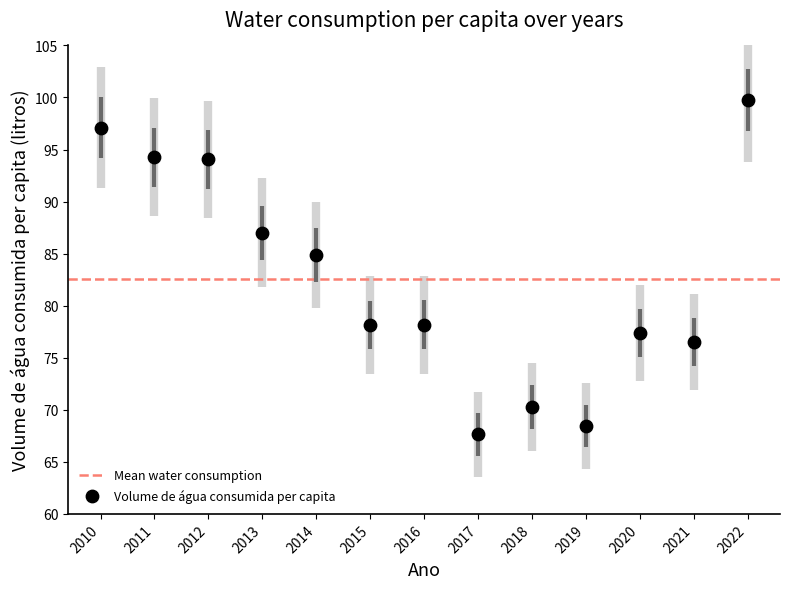

What Y value in the scatter plot is closest to 83?

84.9